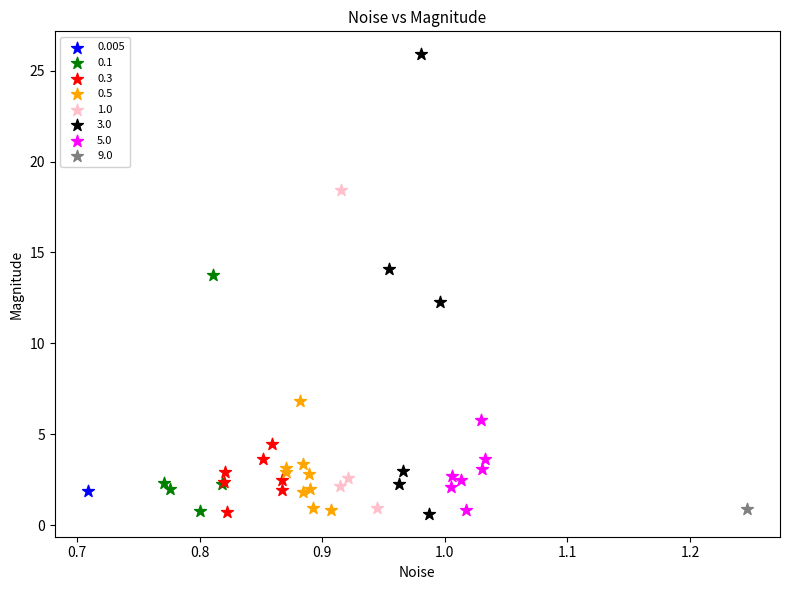

What are all the series names shown in the legend?

0.005, 0.1, 0.3, 0.5, 1.0, 3.0, 5.0, 9.0